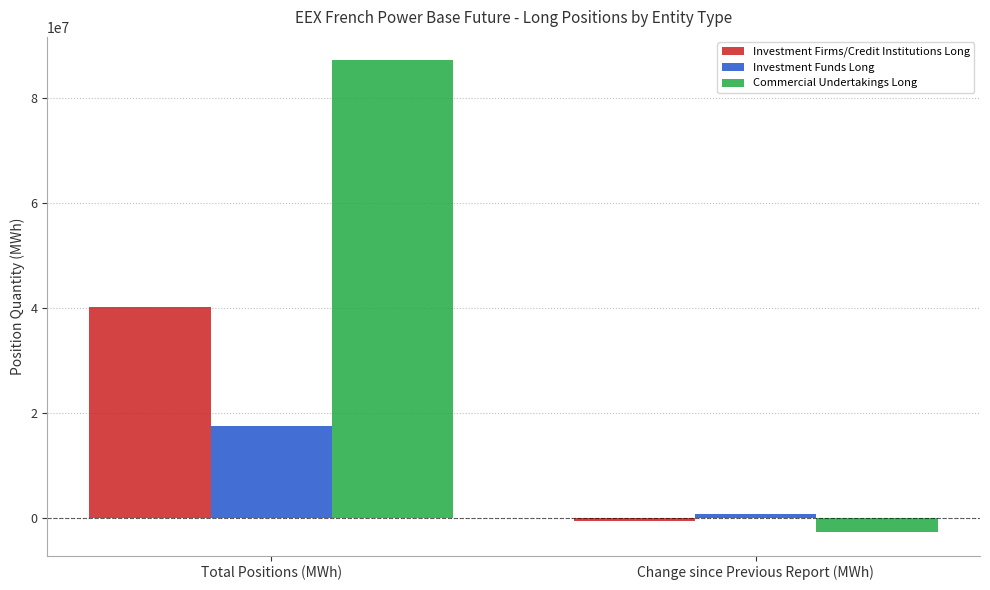

What is the greatest value displayed?

87209015